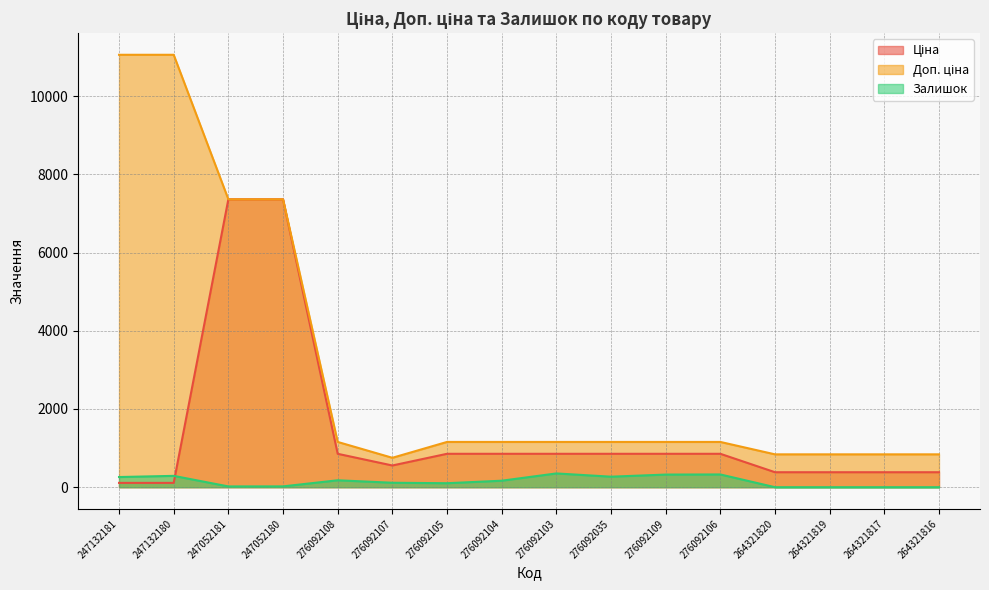

Which series ends up on top after the final intersection of Ціна and Залишок?

Ціна